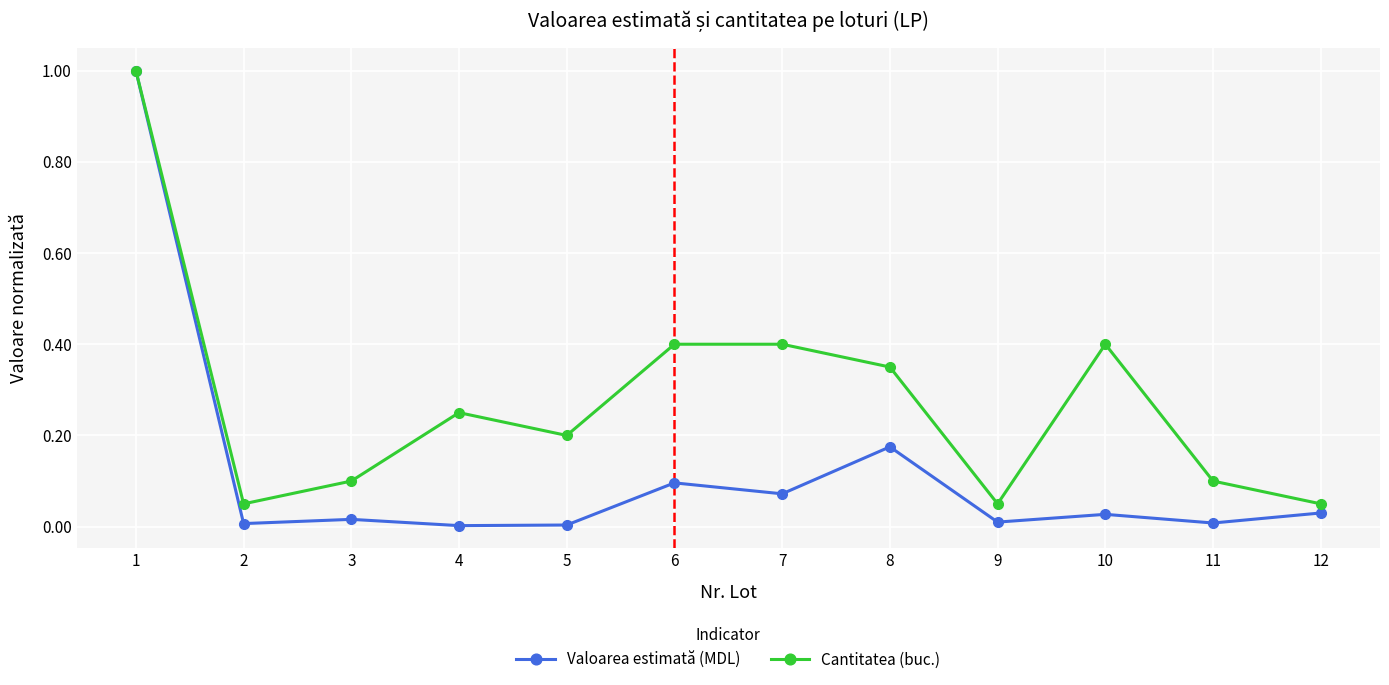

How many distinct data groups are displayed?

2